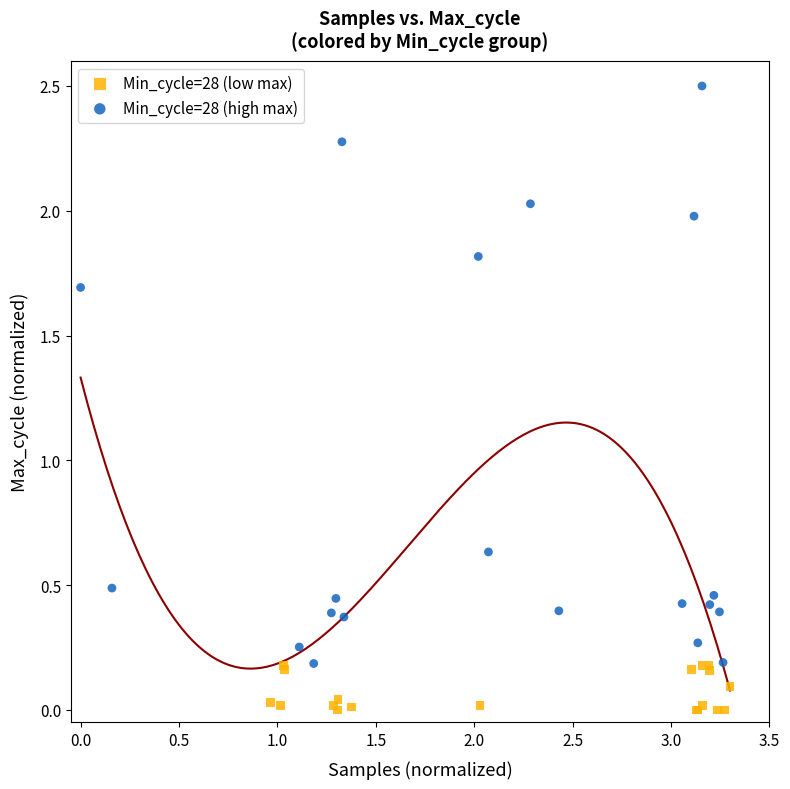

Which series contains the highest Y value?

Min_cycle=28 (high max)